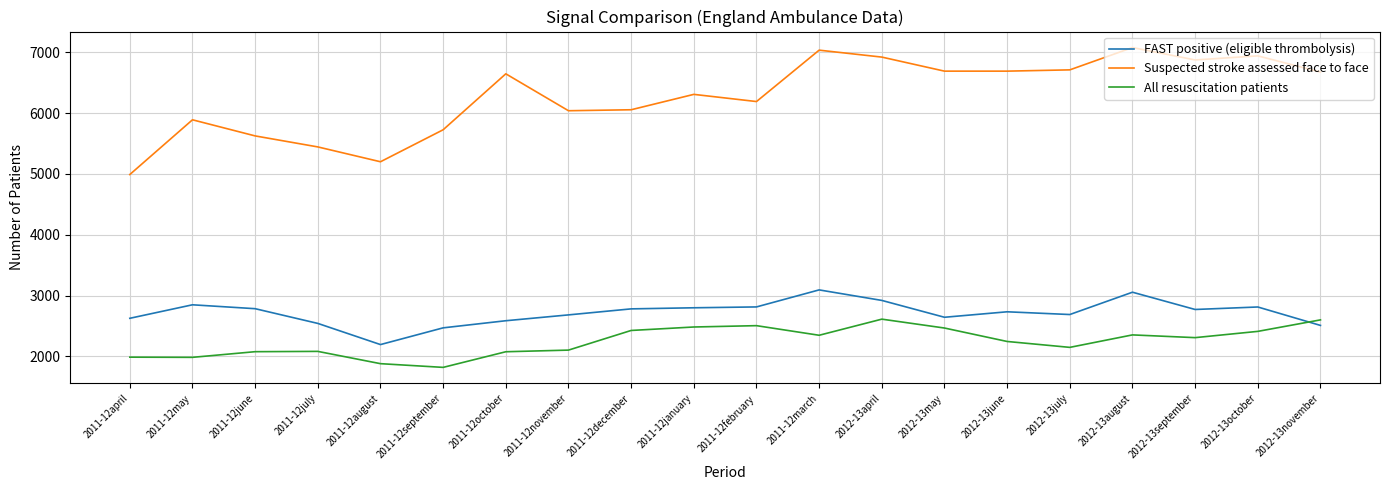

What is the difference between the maximum and minimum values in the FAST positive (eligible thrombolysis) series?

899